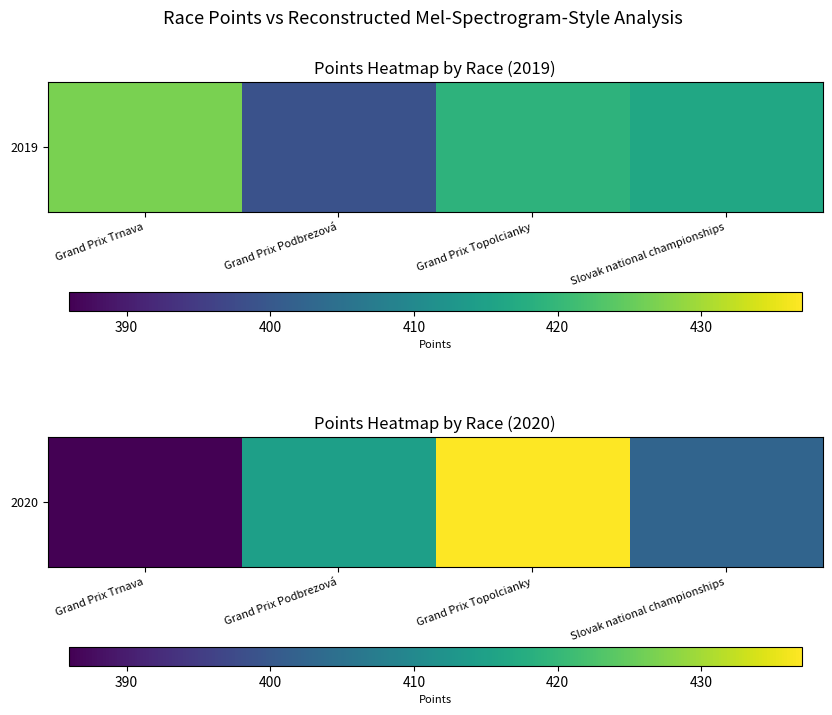

Which has a higher value, Slovak national championships or Grand Prix Podbrezová?

Grand Prix Podbrezová